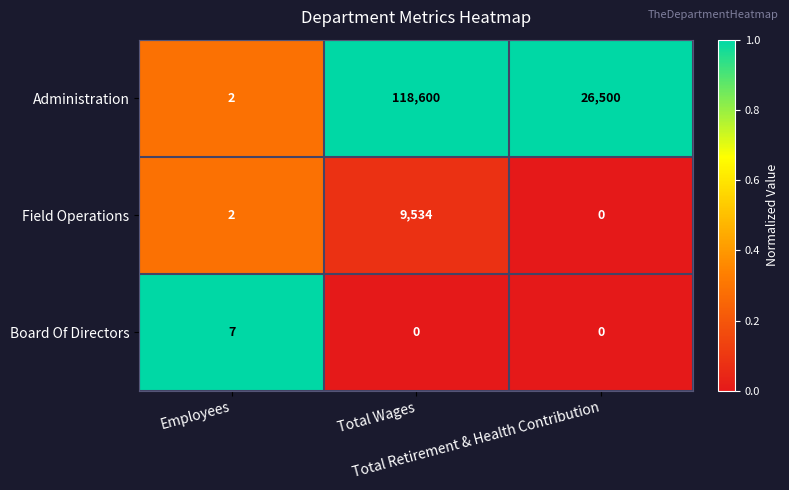

Which series has the largest total across all categories?

Administration